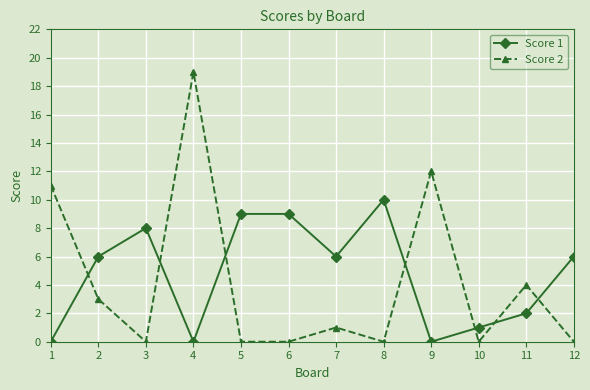

What are all the series names shown in the legend?

Score 1, Score 2